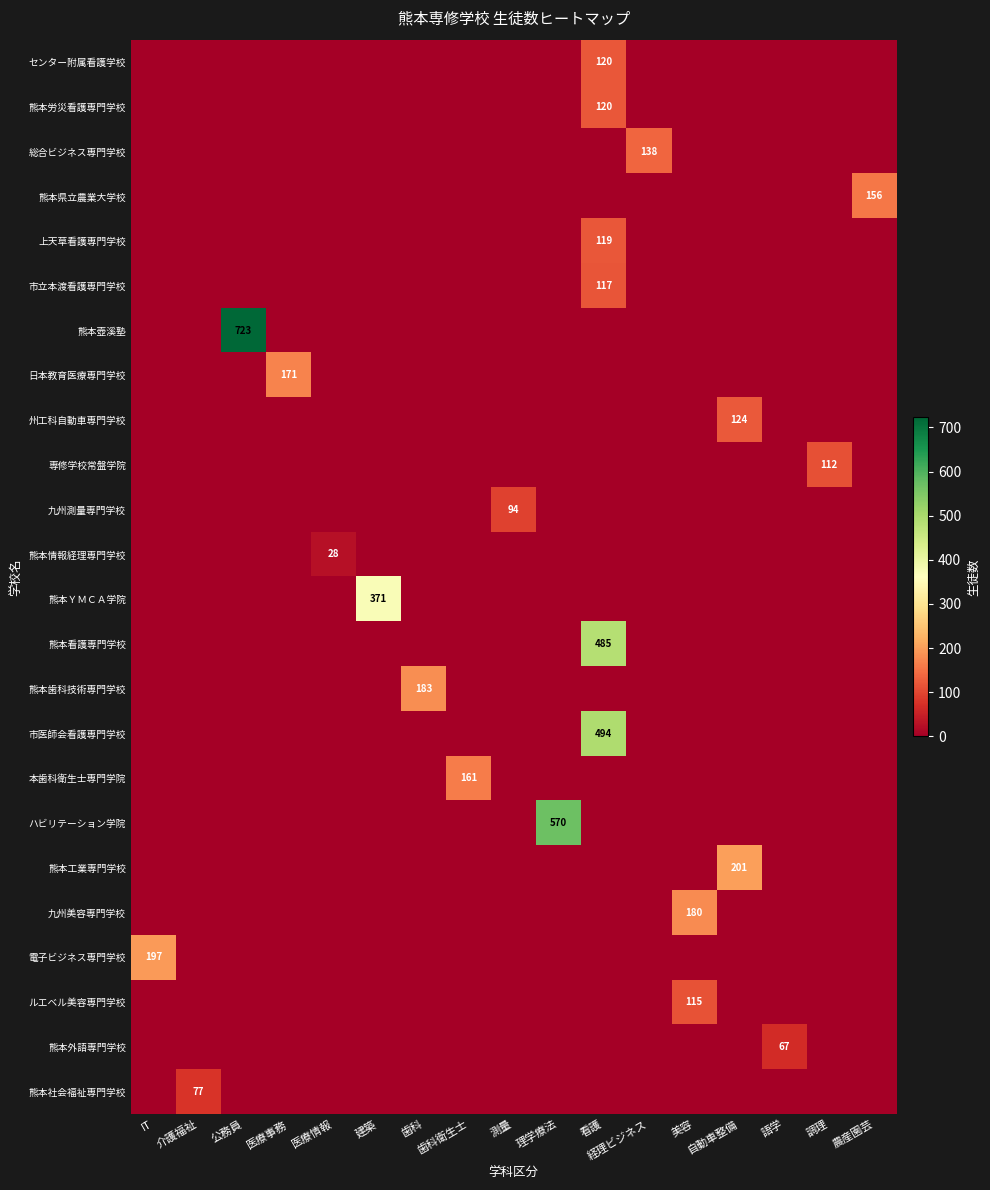

The value of 熊本労災看護専門学校 at 美容 is 38. True or false?

False